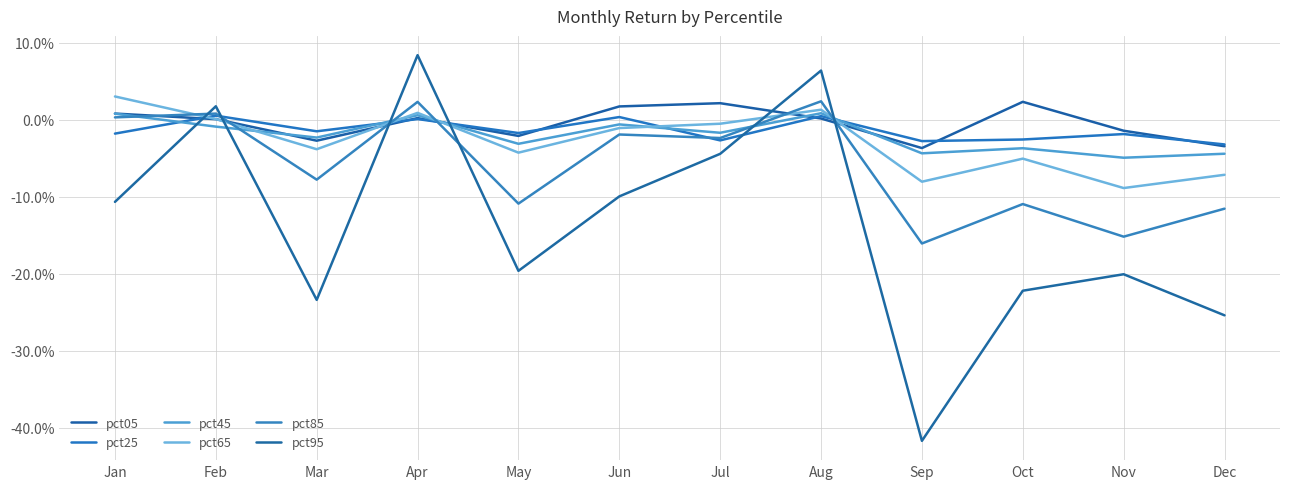

In pct45, how many points are higher than both neighbors (excluding endpoints)?

4